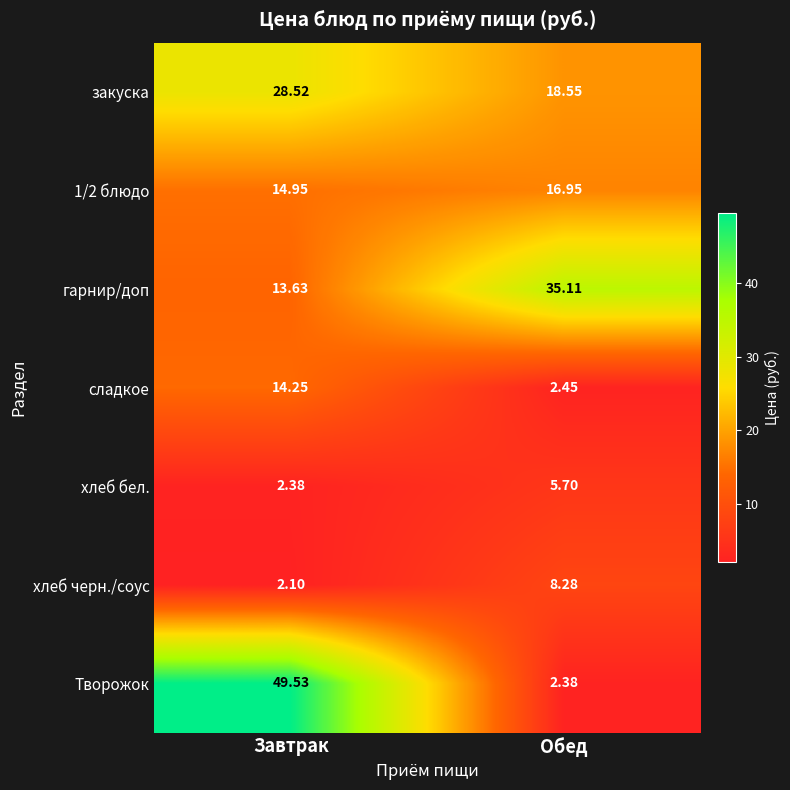

Which series has the largest total across all categories?

Творожок